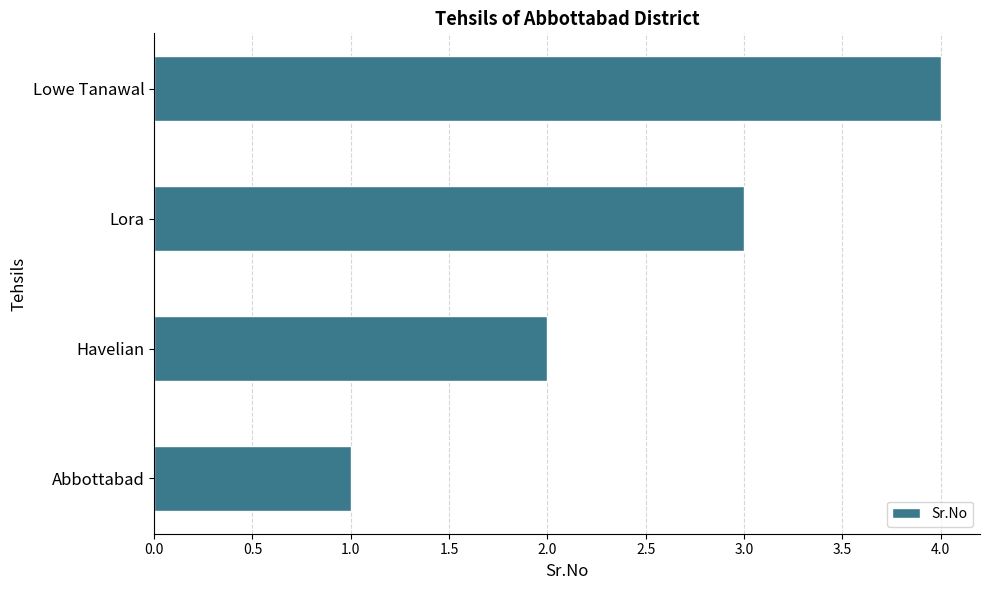

Is it true that the value at Havelian is 3?

False